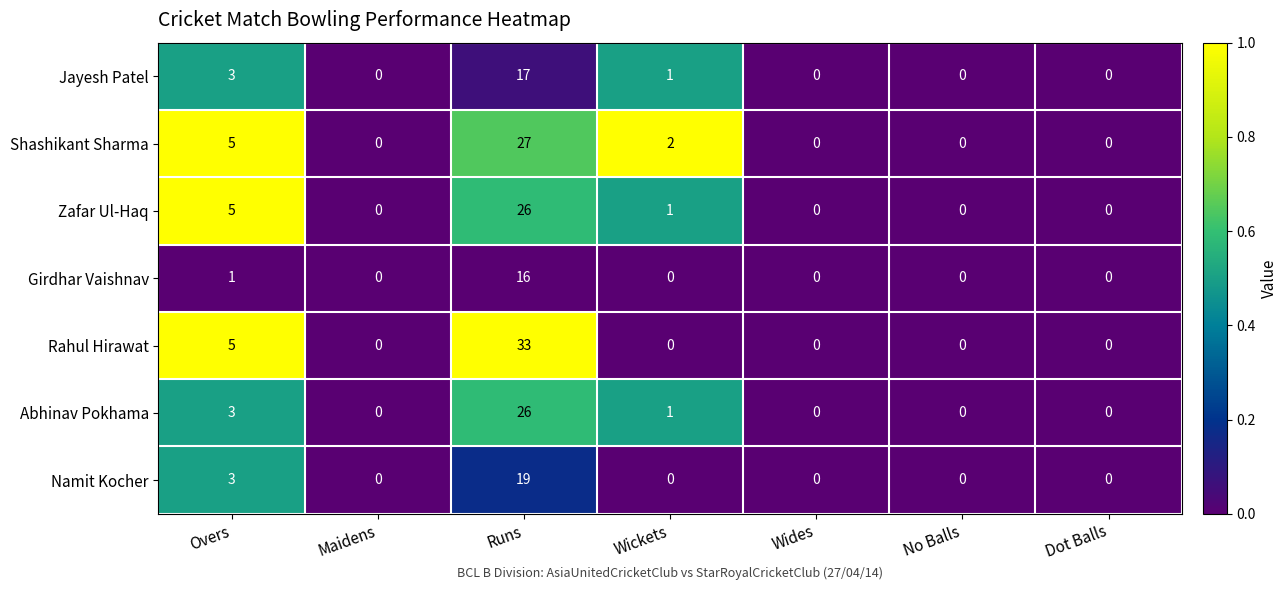

What is the highest value of the Shashikant Sharma series?

27